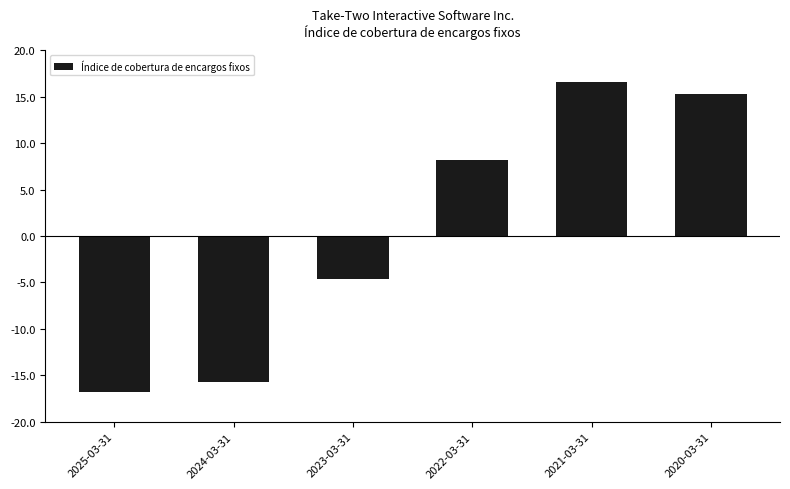

Where does the data first go above 8?

2022-03-31